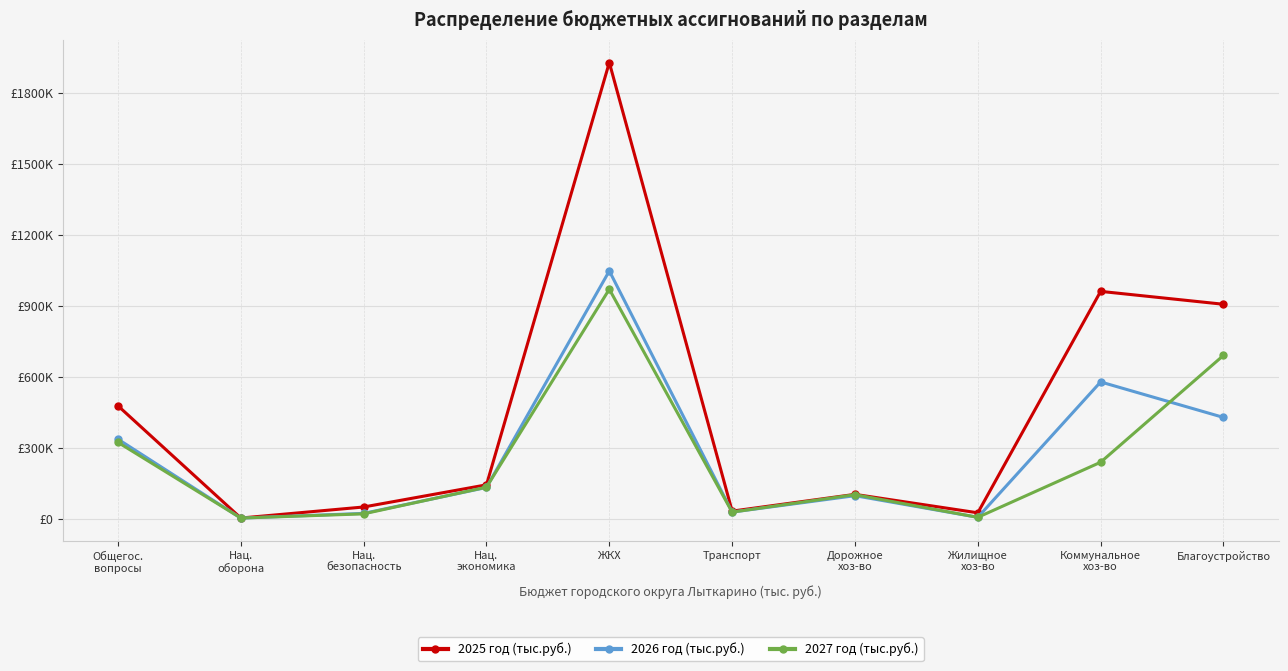

The 2025 год (тыс.руб.) series shows 145386.4 at Нац.
экономика. True or false?

True